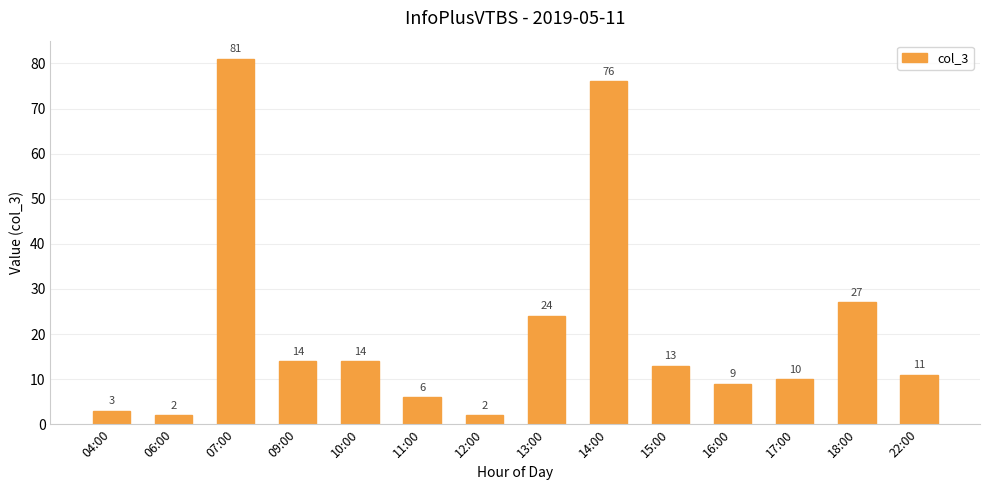

Does the chart contain any negative values?

No